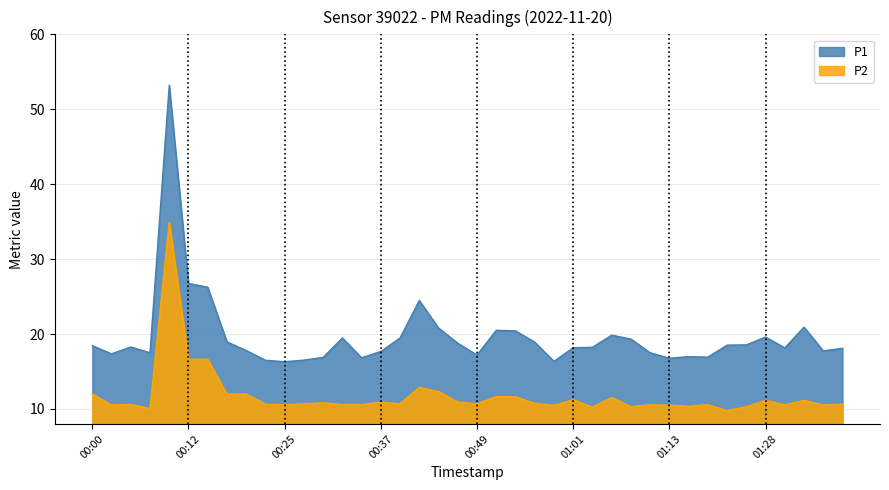

Which category has the lowest value across all series?

01:23